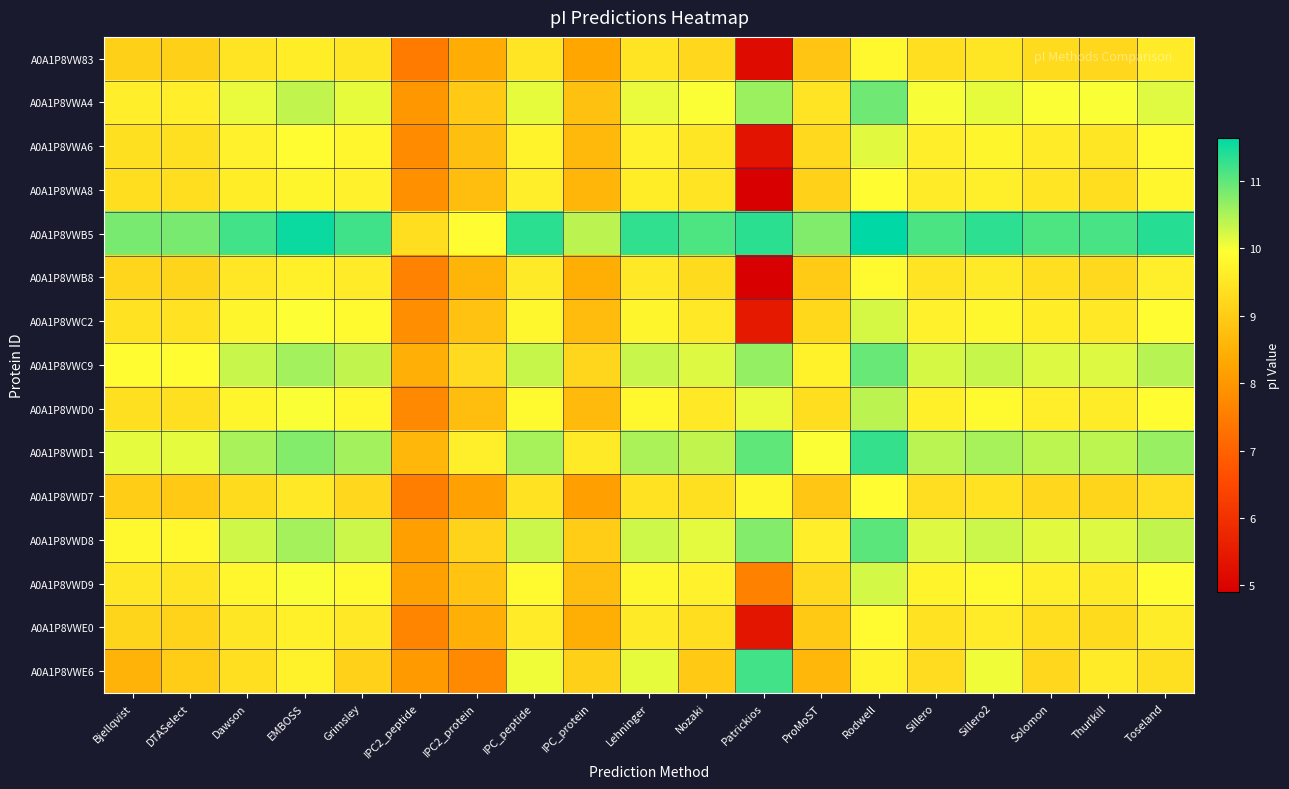

Which series changed the most between Bjellqvist and Dawson?

A0A1P8VWE6